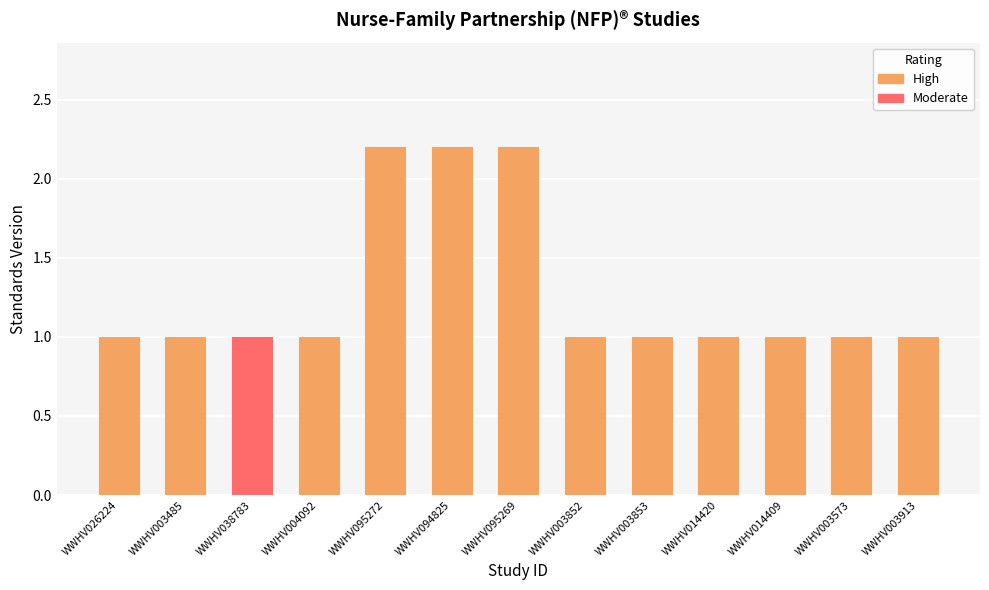

What is the difference between the second highest and minimum values?

1.2